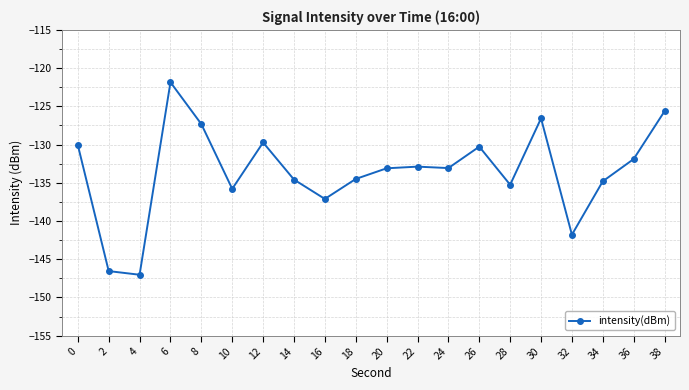

The value at 6 is -121.8. True or false?

True